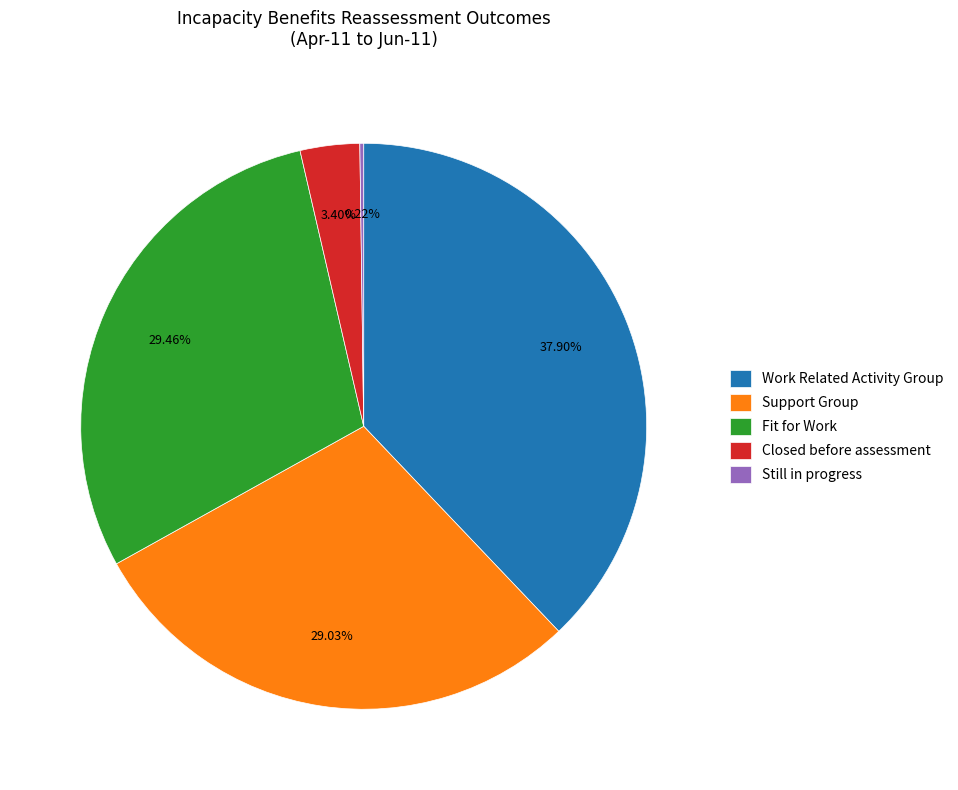

Does Fit for Work represent more than half of the total?

No